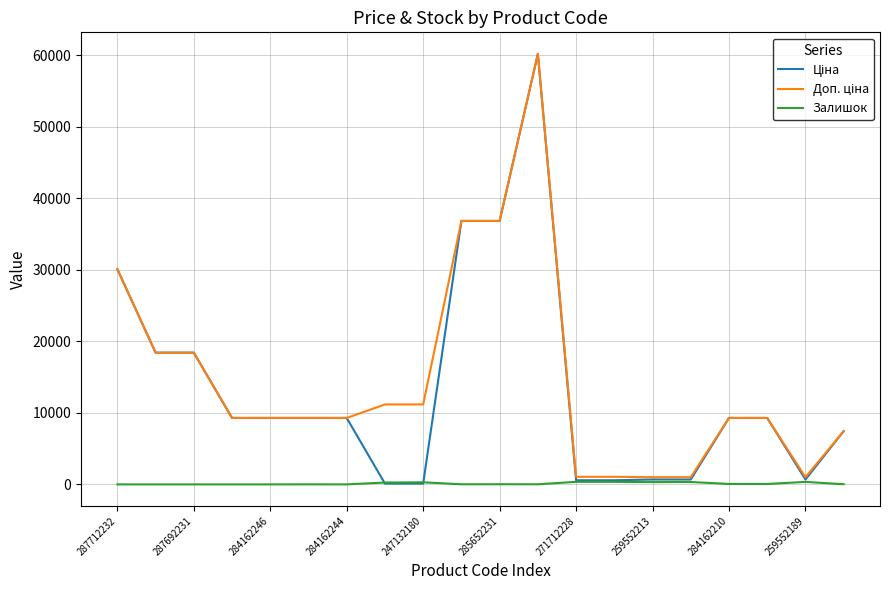

What is the greatest value displayed?

60205.6